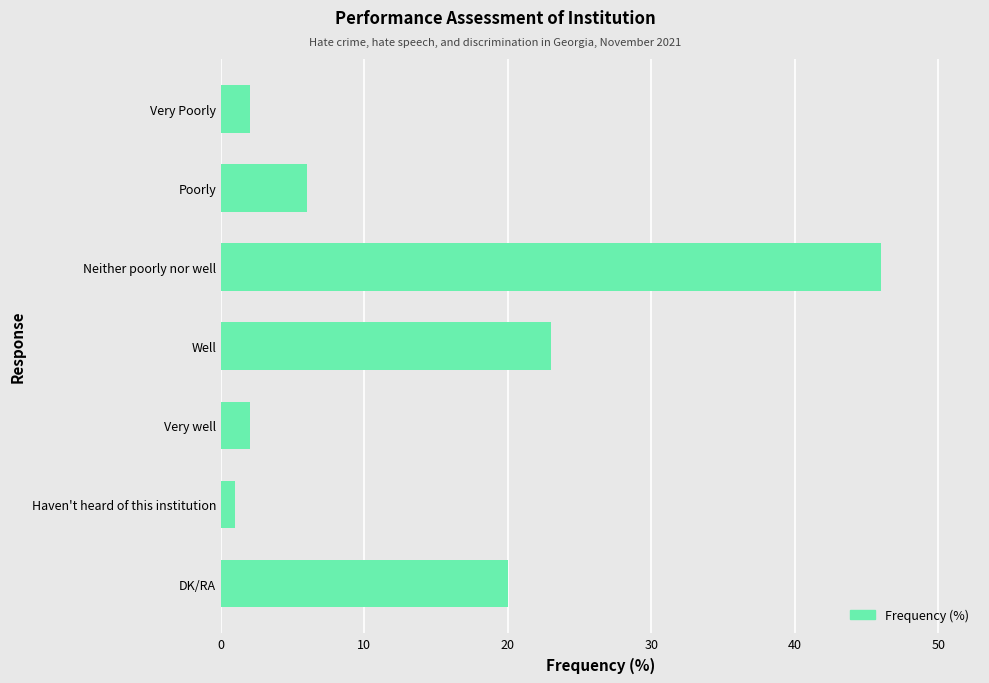

What is the label of the 2nd bar from the top?

Poorly